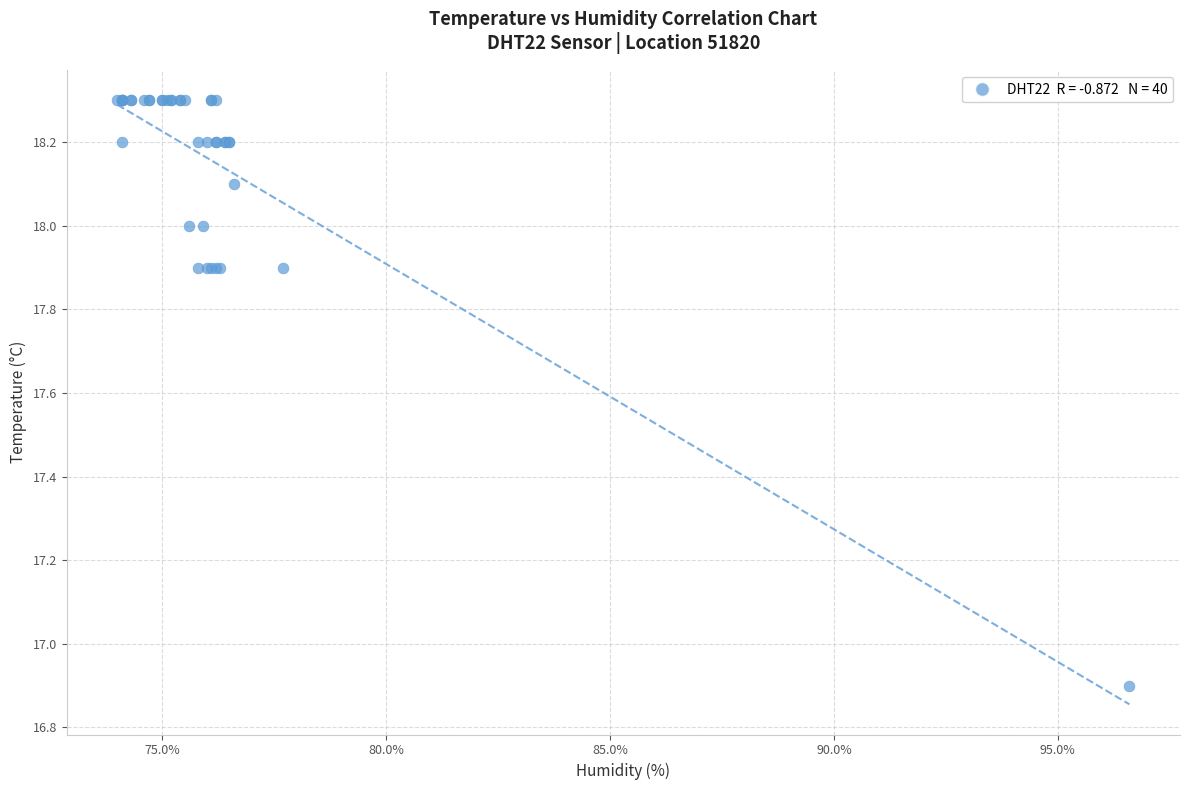

What Y value in the scatter plot is closest to 17?

16.9